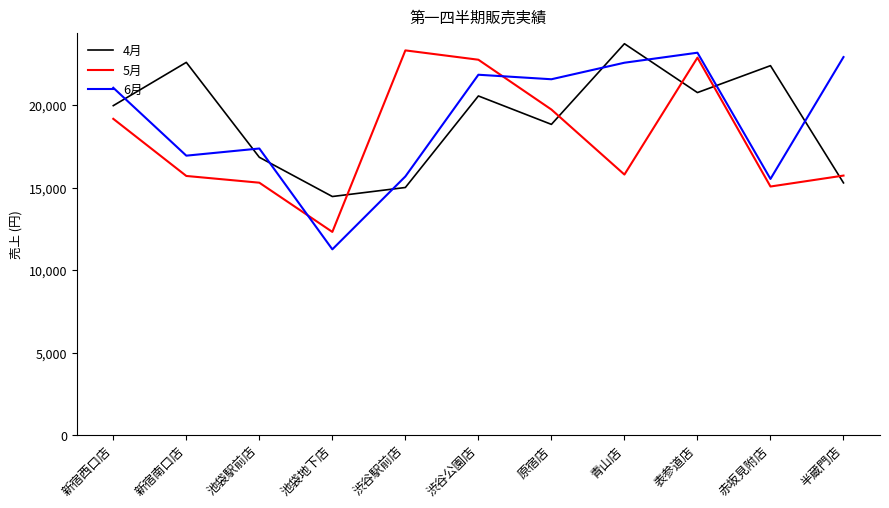

What is the spread (max minus min) of values at 新宿西口店?

1884